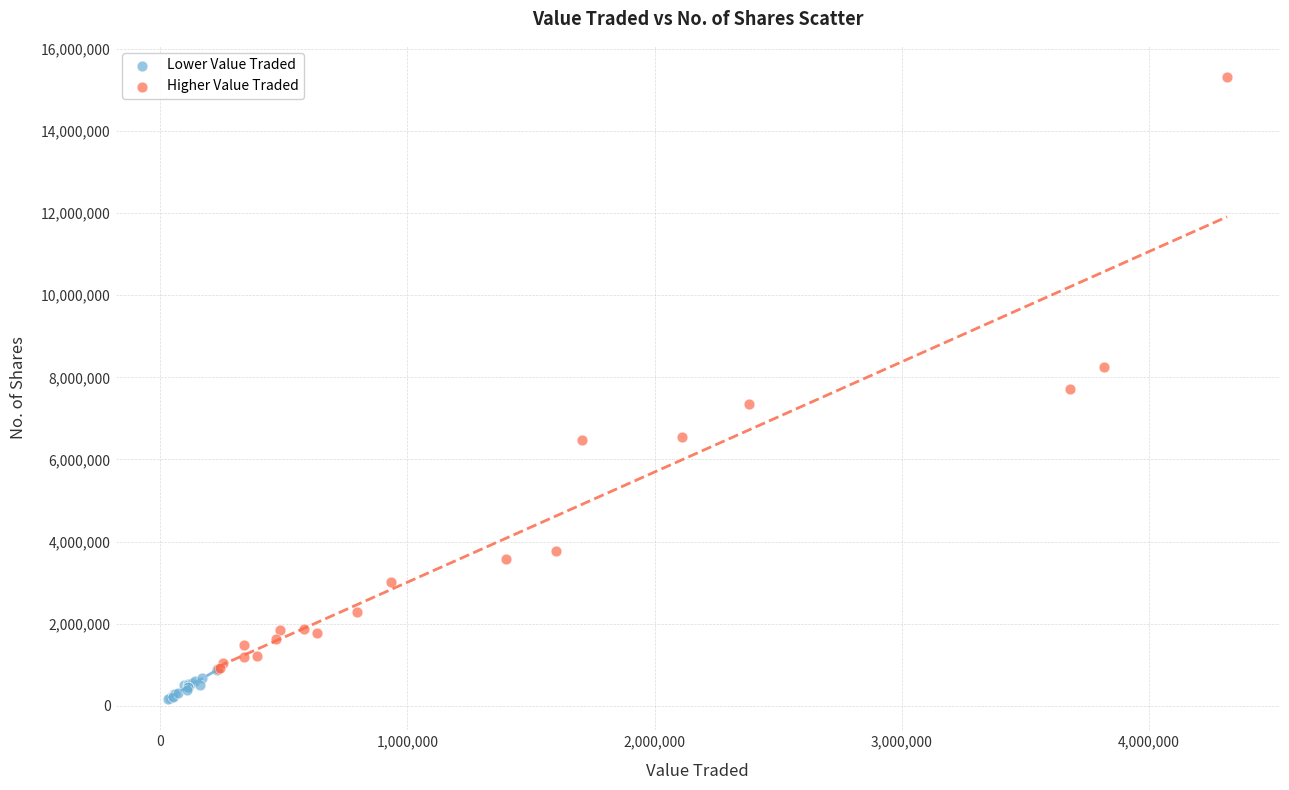

Which series reaches the maximum Y coordinate?

Higher Value Traded